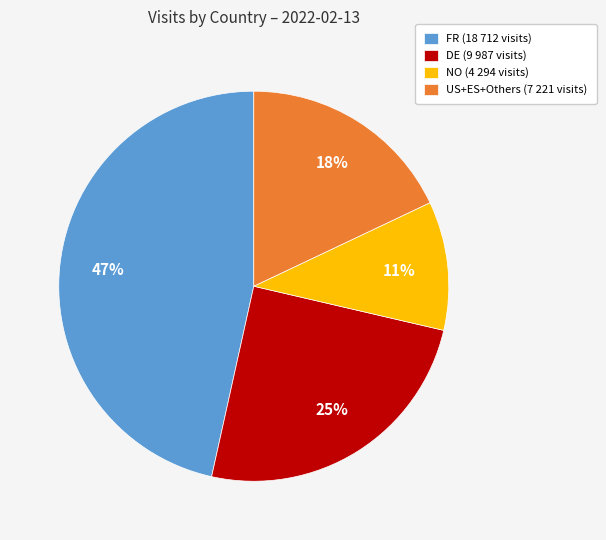

Is there a majority slice in this chart?

No